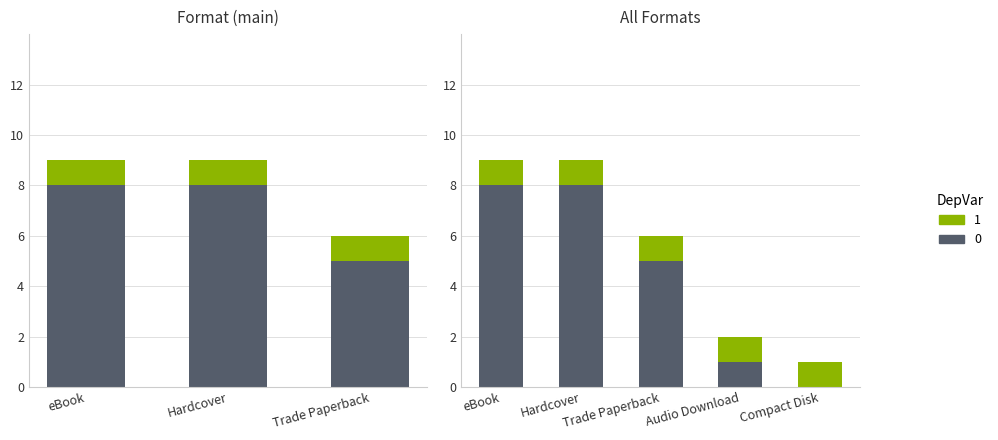

What is the label of the 5th bar from the right?

eBook